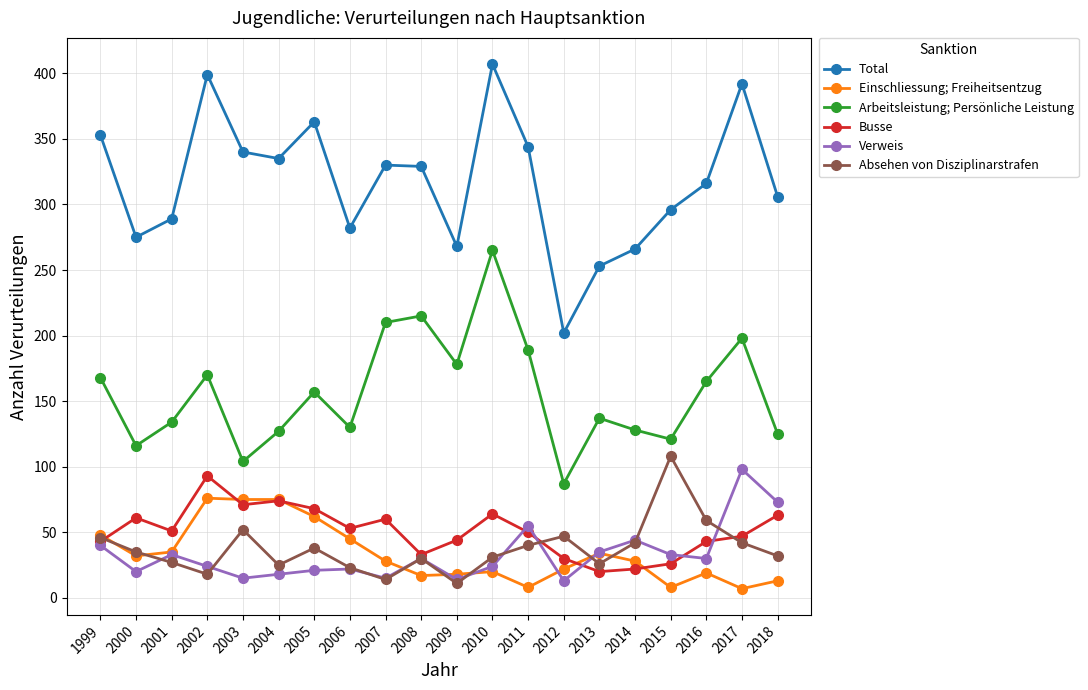

List the series in order of their peak value, highest first.

Total, Arbeitsleistung; Persönliche Leistung, Absehen von Disziplinarstrafen, Verweis, Busse, Einschliessung; Freiheitsentzug